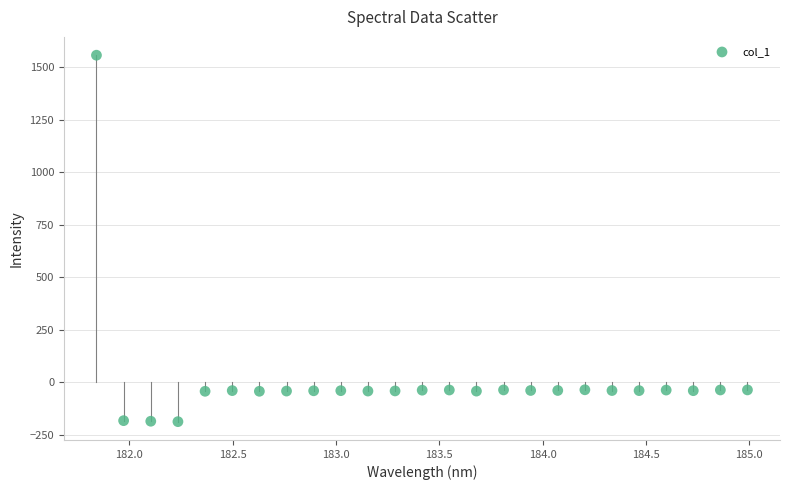

What is the range of Y values (max minus min)?

1745.4